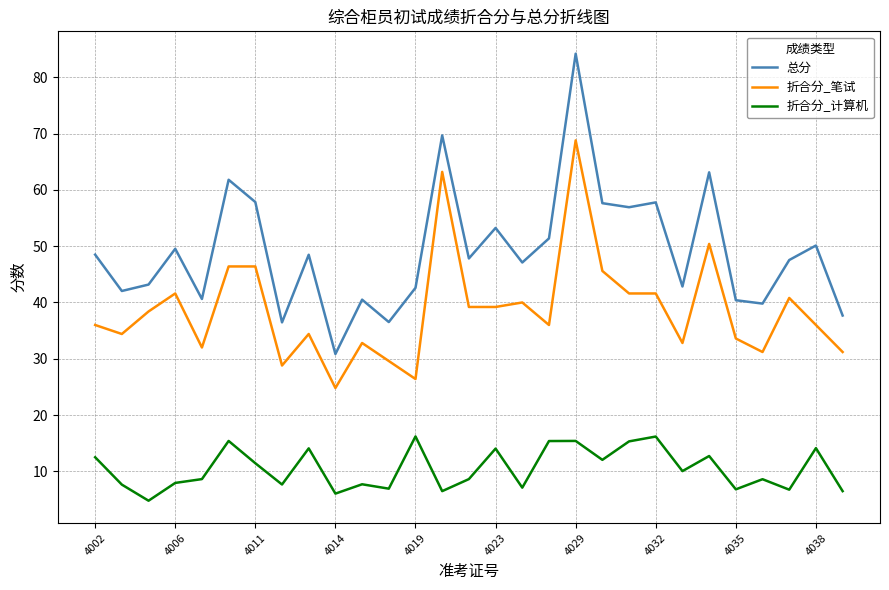

True or false: 总分 and 折合分_笔试 cross at least once.

False